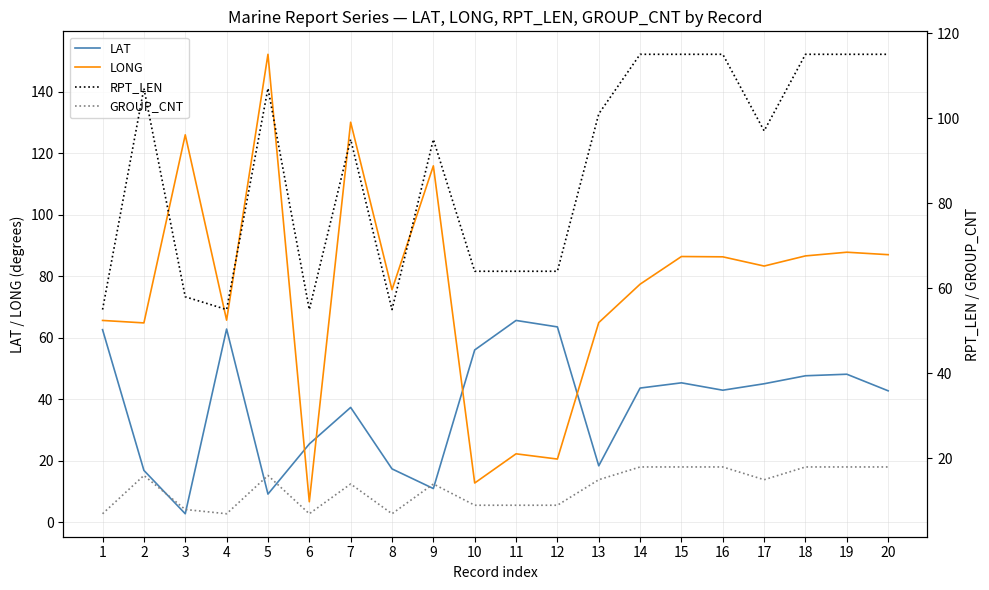

In LAT, how many points are lower than both neighbors (excluding endpoints)?

5